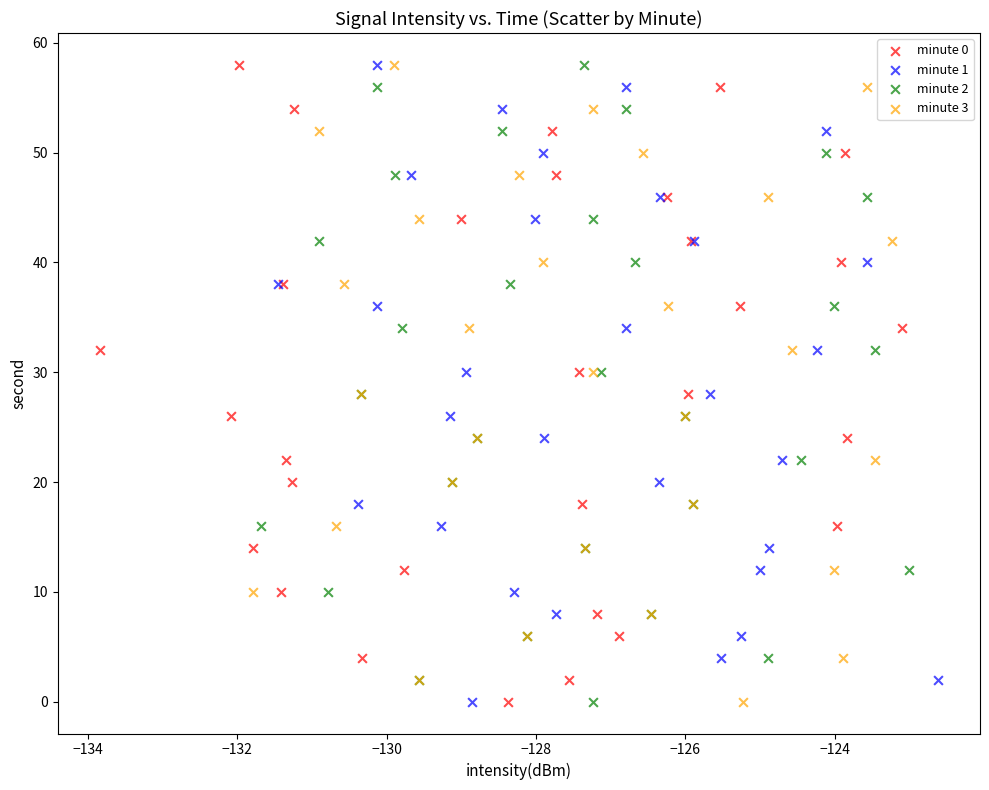

What are all the series names shown in the legend?

minute 0, minute 1, minute 2, minute 3